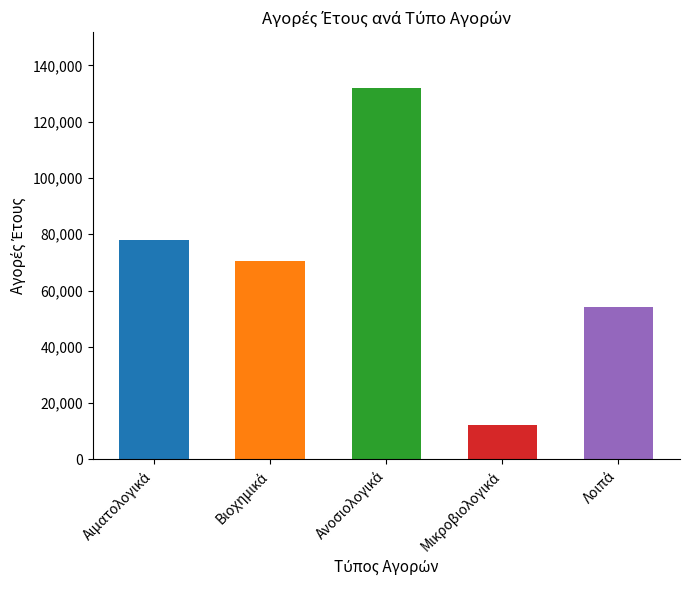

List the labels in order of value, largest first.

Ανοσιολογικά, Αιματολογικά, Βιοχημικά, Λοιπά, Μικροβιολογικά